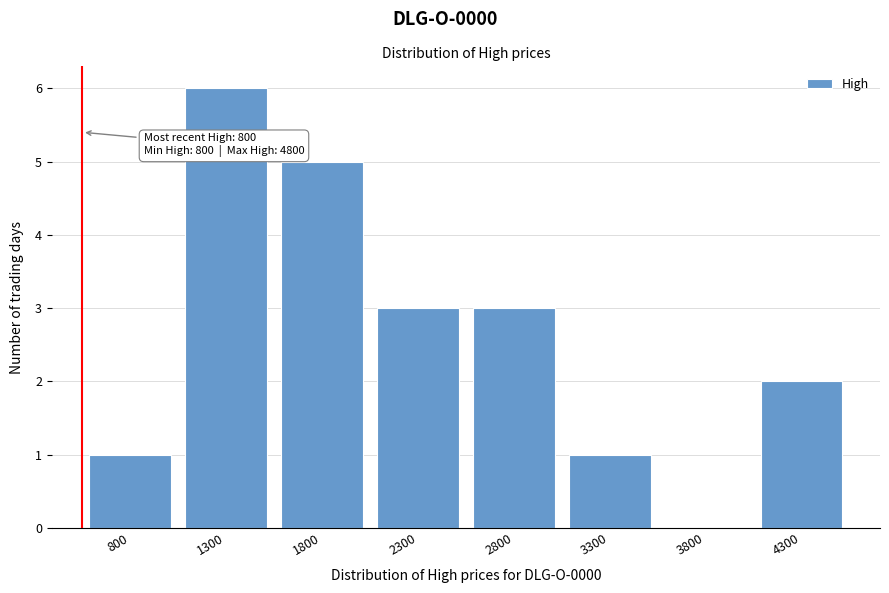

Reading left to right, extract all data points from this chart.

800=1	1300=6	1800=5	2300=3	2800=3	3300=1	3800=0	4300=2